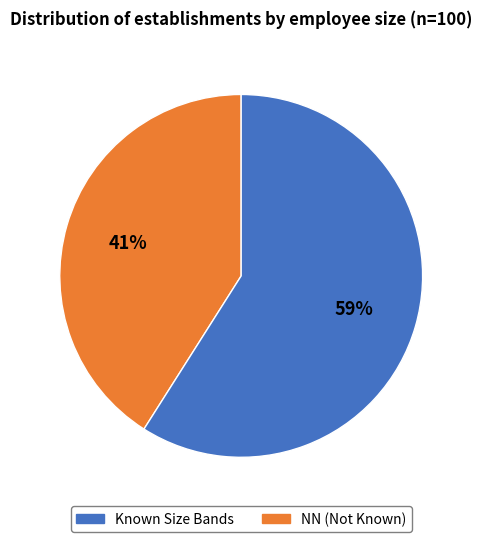

Is there any slice that represents more than half of the pie?

Yes